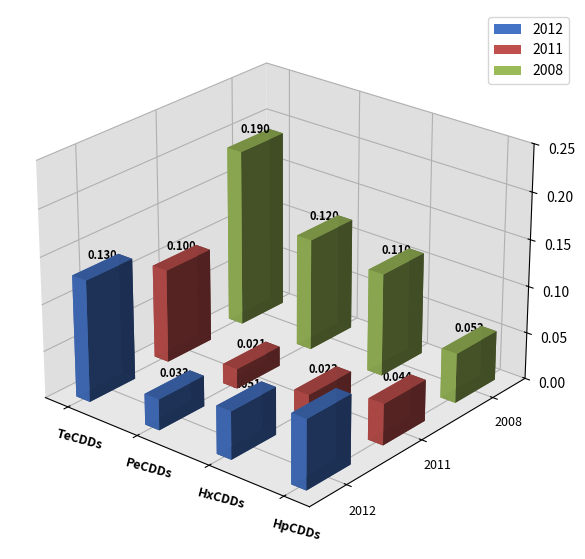

What is the greatest value displayed?

0.2